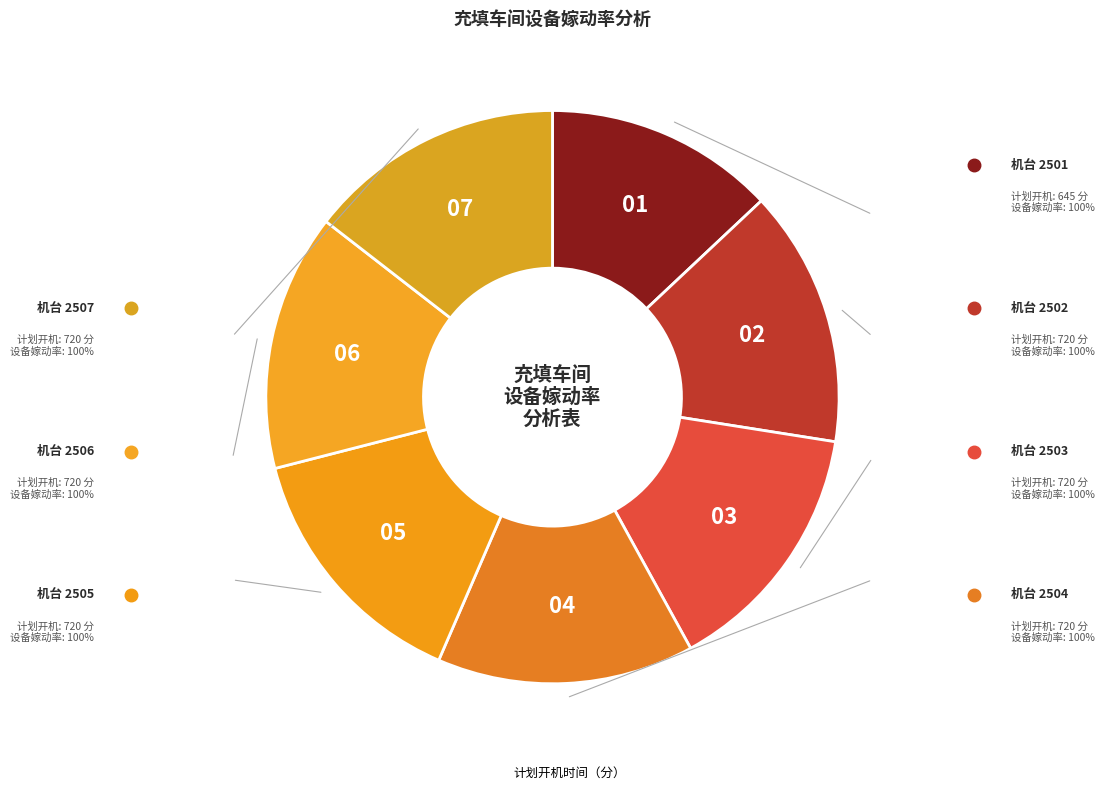

Count the number of slices in the pie.

7